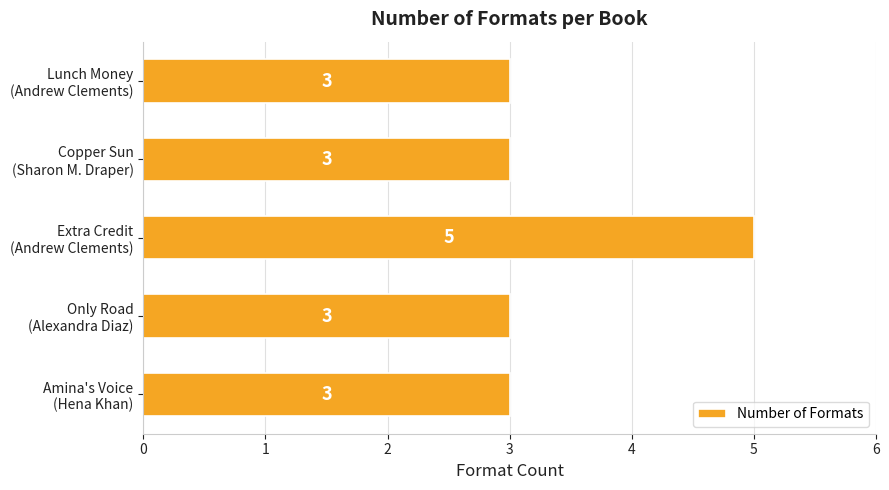

How many values are between 3 and 4?

4